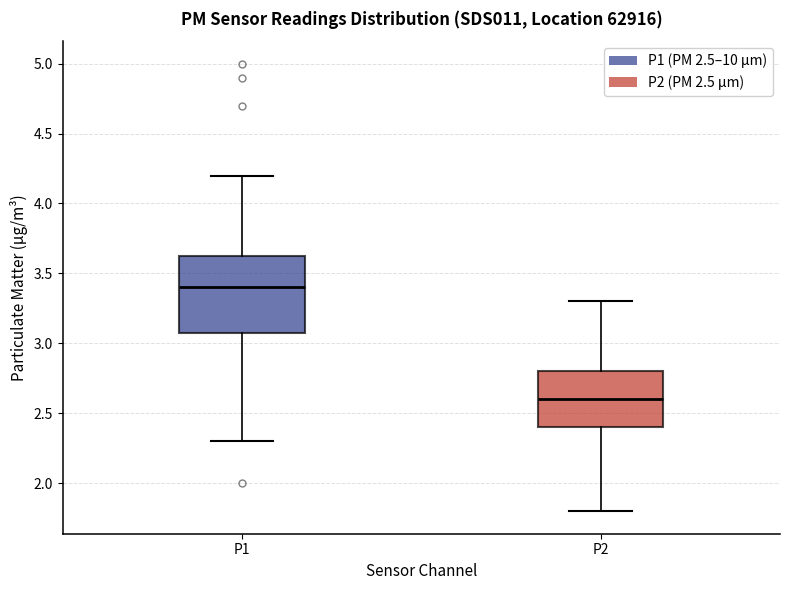

Reading left to right, read every box against the y-axis: the position of its median line, the range the box covers, and the ends of its whiskers. The values are not printed on the chart, so give them approximately, as read against the axis.

P1: median 3.40, box 3.10 to 3.65, whiskers 2.30 to 4.20
P2: median 2.60, box 2.40 to 2.80, whiskers 1.80 to 3.30